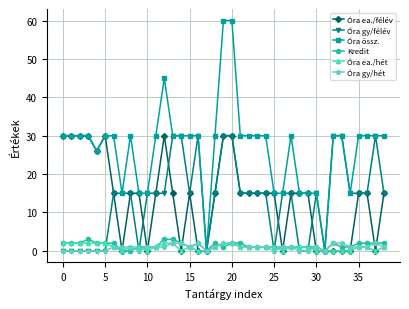

What is the greatest value displayed?

60